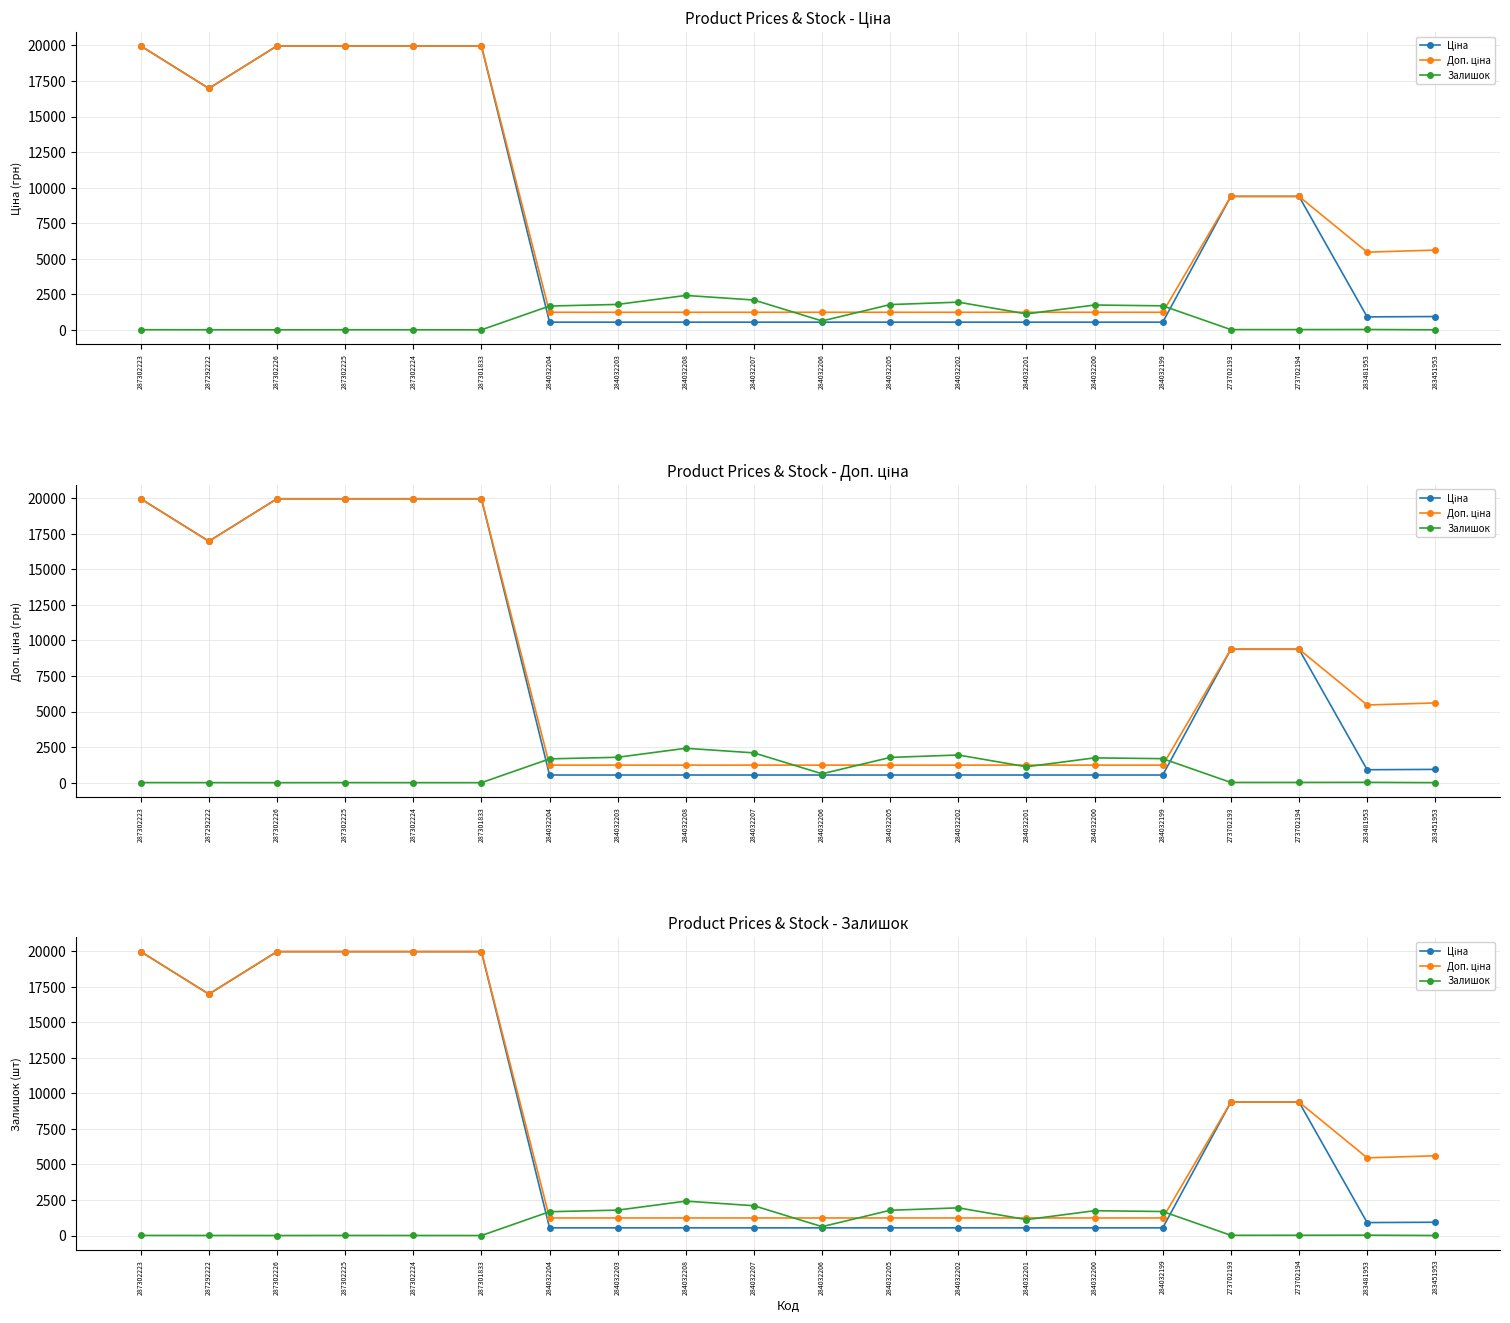

Is the value of Ціна at 287302224 greater than the value of Доп. ціна at 287302226?

No